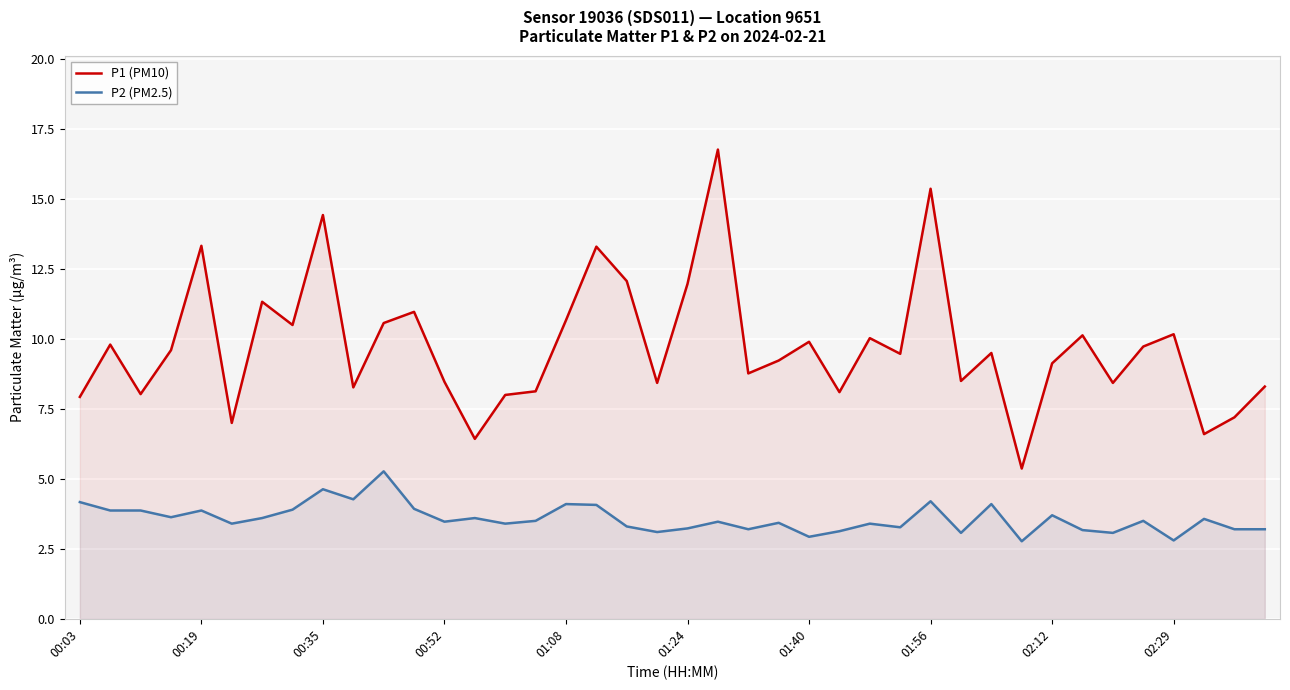

Reading left to right, list all the values displayed in this chart.

P1 (PM10): 7.9	9.8	8.0	9.6	13.3	7.0	11.3	10.5	14.4	8.3	10.6	11.0	8.5	6.4	8.0	8.1	10.7	13.3	12.1	8.4	12.0	16.8	8.8	9.2	9.9	8.1	10.0	9.5	15.4	8.5	9.5	5.4	9.1	10.1	8.4	9.7	10.2	6.6	7.2	8.3
P2 (PM2.5): 4.2	3.9	3.9	3.6	3.9	3.4	3.6	3.9	4.6	4.3	5.3	3.9	3.5	3.6	3.4	3.5	4.1	4.1	3.3	3.1	3.2	3.5	3.2	3.4	2.9	3.1	3.4	3.3	4.2	3.1	4.1	2.8	3.7	3.2	3.1	3.5	2.8	3.6	3.2	3.2